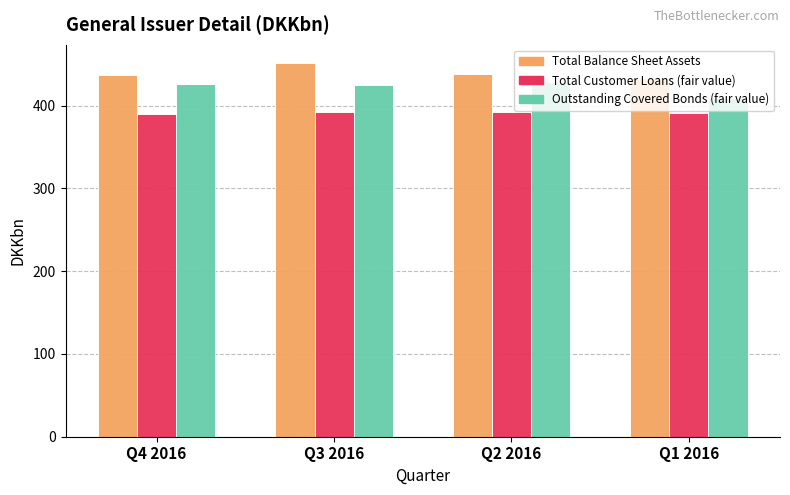

What value does the Total Customer Loans (fair value) series have at Q1 2016?

390.7